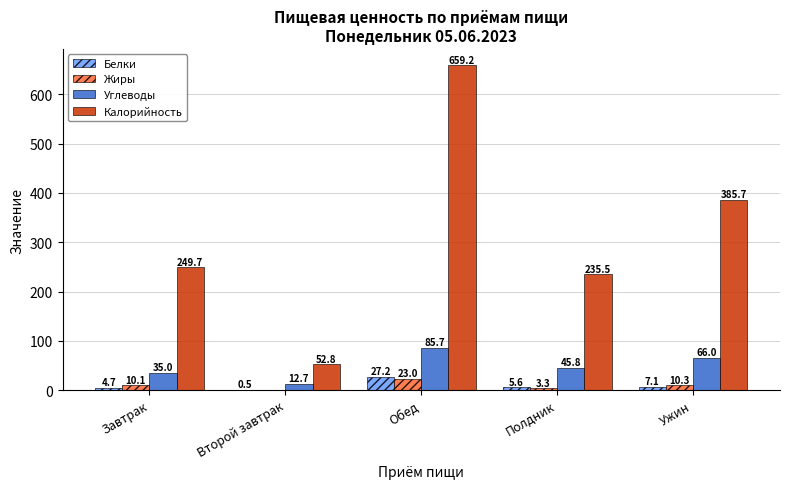

Which series has the largest total across all categories?

Калорийность